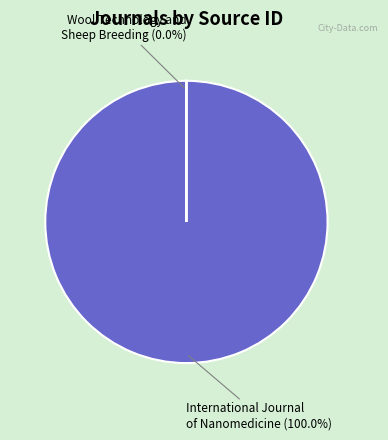

What is the largest slice in the pie chart?

International Journal of Nanomedicine